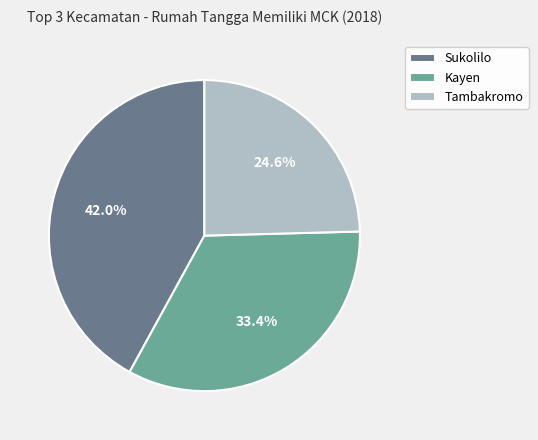

True or false: Kayen accounts for 46% of the total.

False